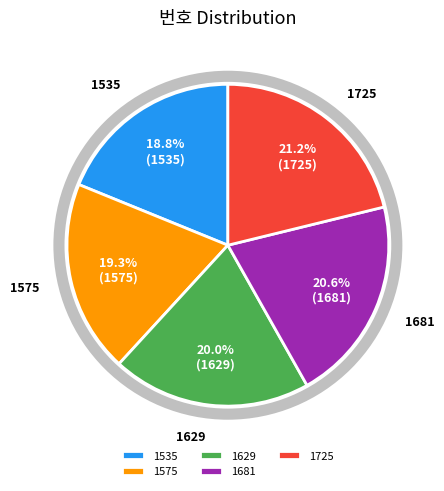

Do 1725 and 1629 together represent more than half of the pie?

No